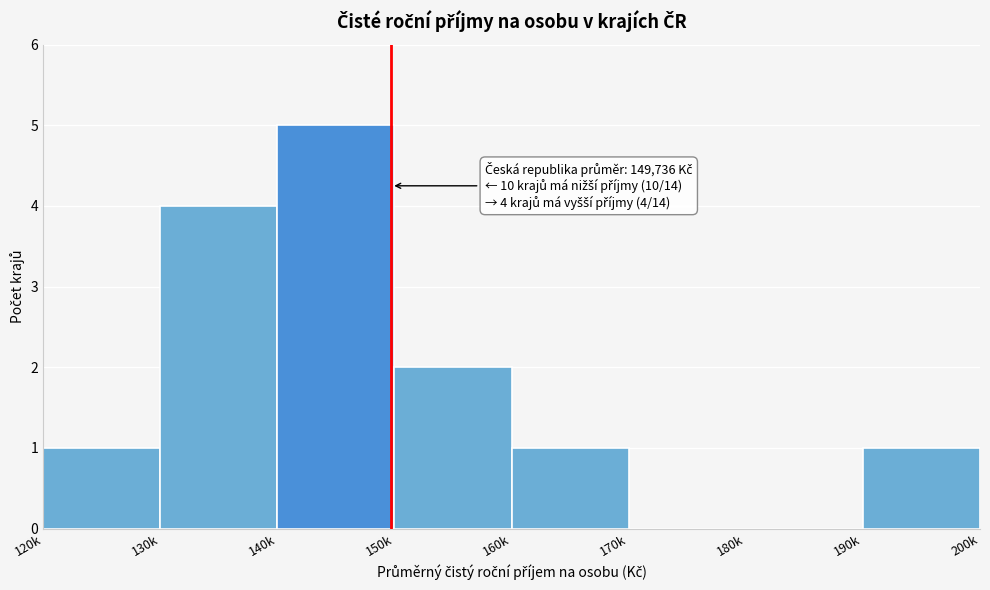

Reading left to right, transcribe all the data shown in this chart.

120k=1	130k=4	140k=5	150k=2	160k=1	170k=0	180k=0	190k=1